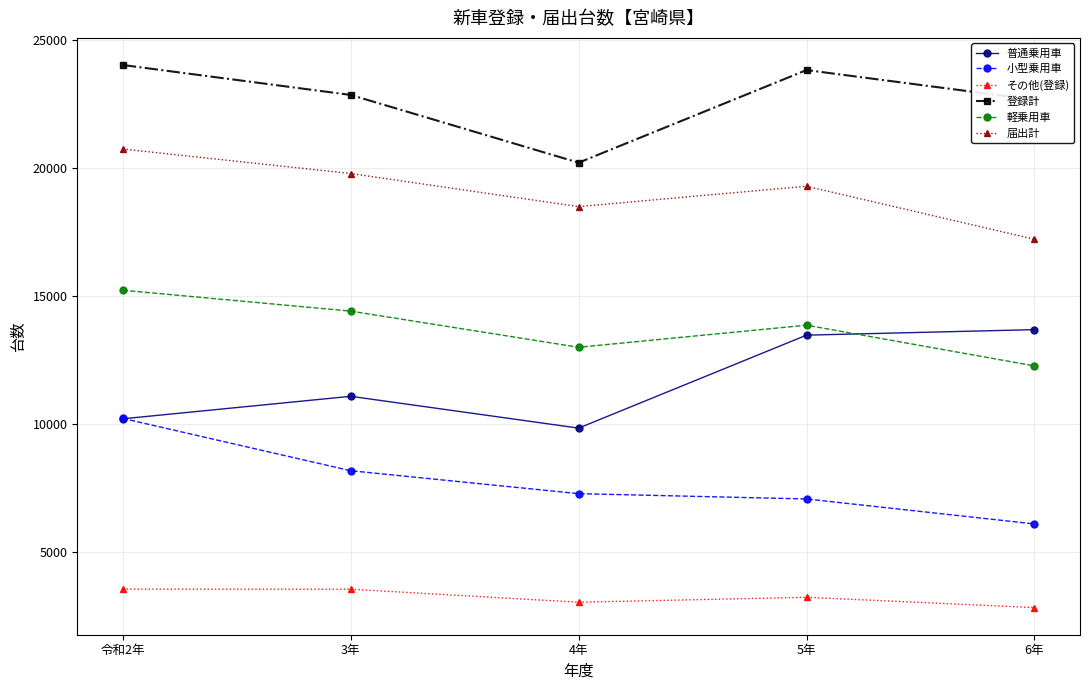

What is the difference between the highest and lowest values at 6年?

19804